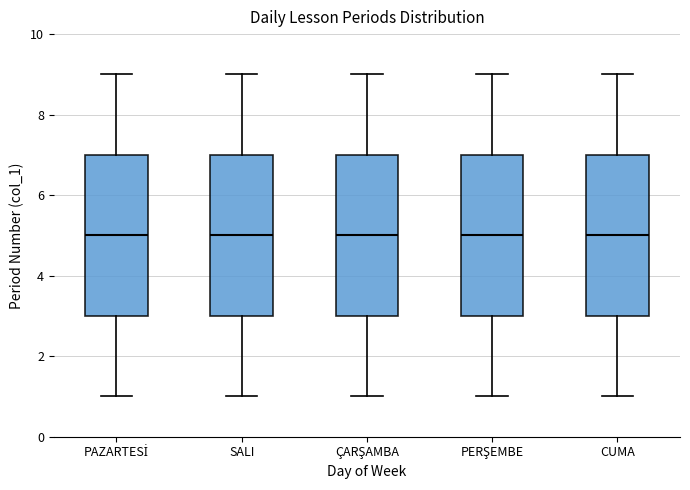

Reading left to right, read every box against the y-axis: the position of its median line, the range the box covers, and the ends of its whiskers. The values are not printed on the chart, so give them approximately, as read against the axis.

PAZARTESİ: median 5, box 3 to 7, whiskers 1 to 9
SALI: median 5, box 3 to 7, whiskers 1 to 9
ÇARŞAMBA: median 5, box 3 to 7, whiskers 1 to 9
PERŞEMBE: median 5, box 3 to 7, whiskers 1 to 9
CUMA: median 5, box 3 to 7, whiskers 1 to 9